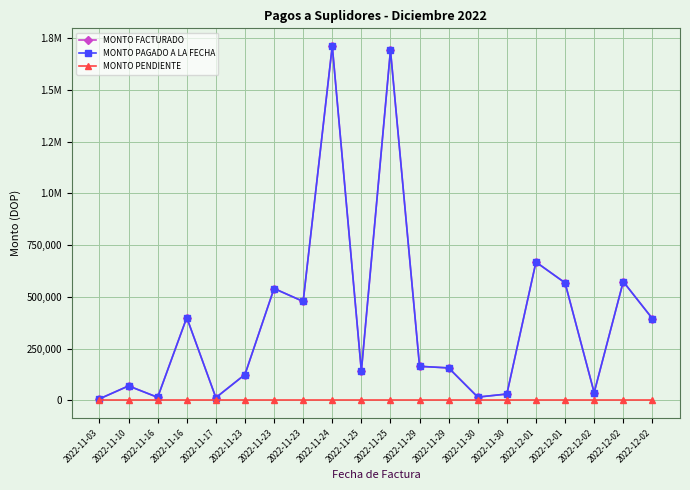

Is this an area chart (filled region under the line)?

No